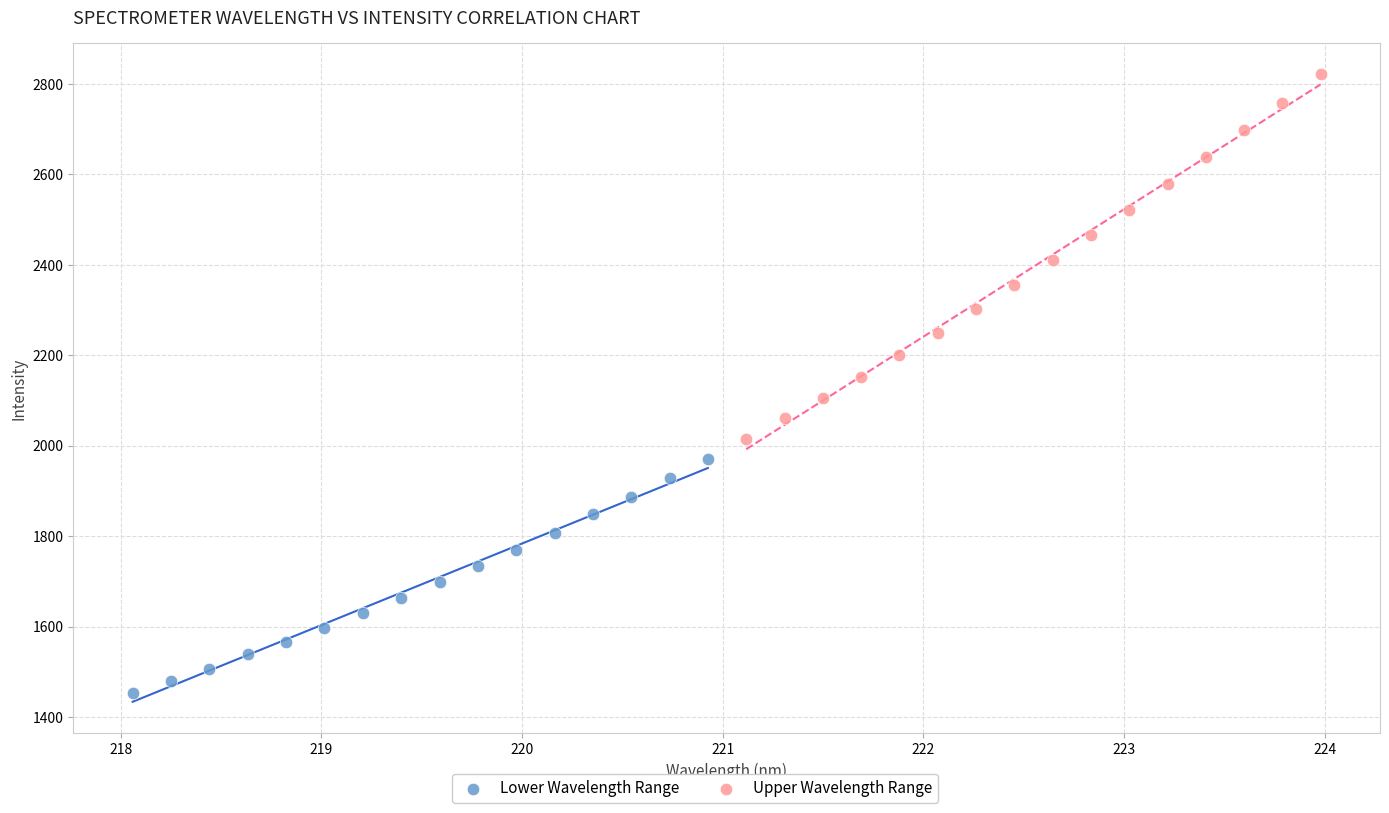

Which series reaches the maximum Y coordinate?

Upper Wavelength Range